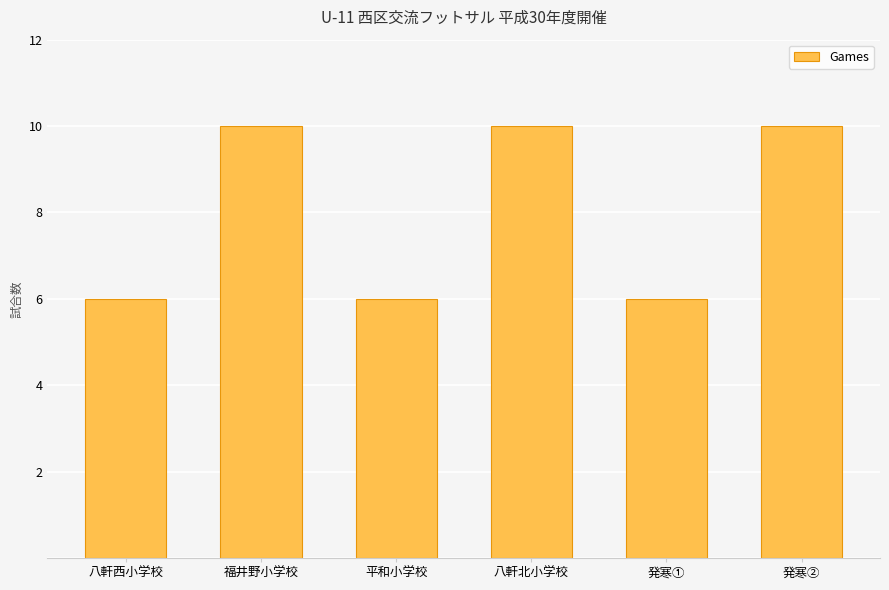

The value at 発寒② is 3. True or false?

False